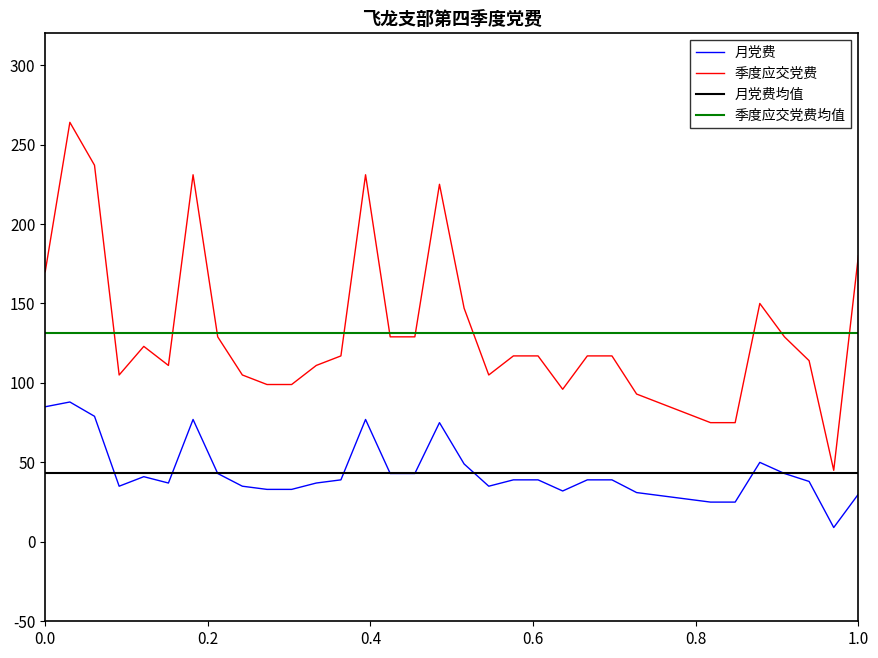

How many interior local valleys does the 季度应交党费 series have?

5